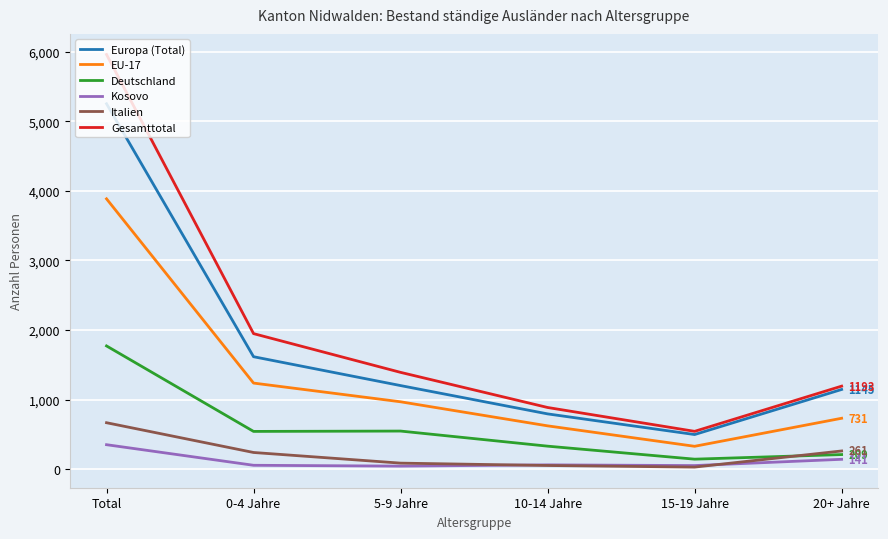

Is this an area chart (filled region under the line)?

No